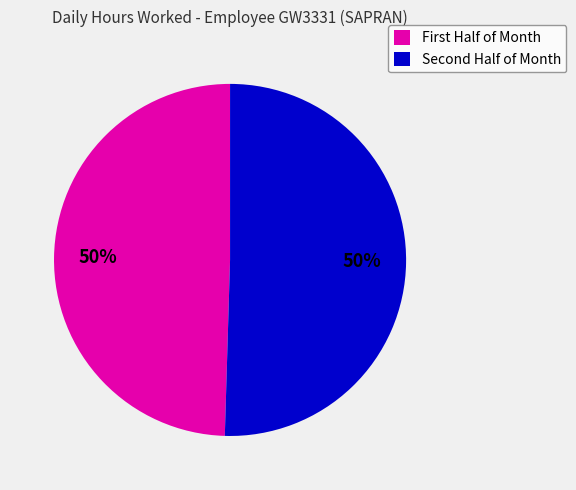

To the nearest percent, what is the average slice percentage?

50%